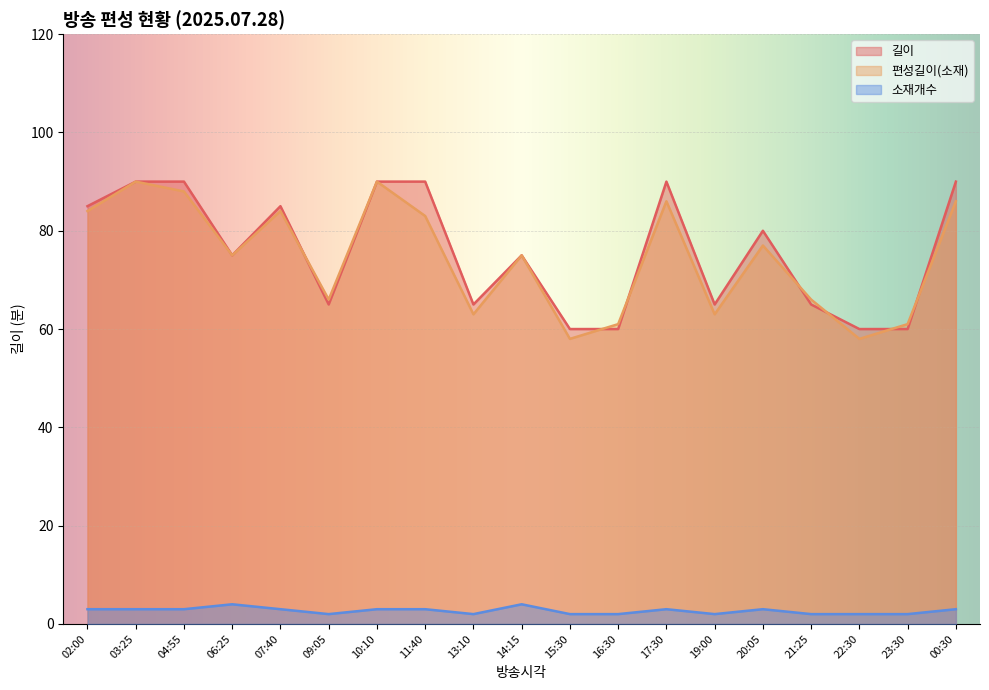

Reading right to left, what are all the values shown in this chart?

길이: 00:30=90	23:30=60	22:30=60	21:25=65	20:05=80	19:00=65	17:30=90	16:30=60	15:30=60	14:15=75	13:10=65	11:40=90	10:10=90	09:05=65	07:40=85	06:25=75	04:55=90	03:25=90	02:00=85
편성길이(소재): 00:30=86	23:30=61	22:30=58	21:25=66	20:05=77	19:00=63	17:30=86	16:30=61	15:30=58	14:15=75	13:10=63	11:40=83	10:10=90	09:05=66	07:40=84	06:25=75	04:55=88	03:25=90	02:00=84
소재개수: 00:30=3	23:30=2	22:30=2	21:25=2	20:05=3	19:00=2	17:30=3	16:30=2	15:30=2	14:15=4	13:10=2	11:40=3	10:10=3	09:05=2	07:40=3	06:25=4	04:55=3	03:25=3	02:00=3